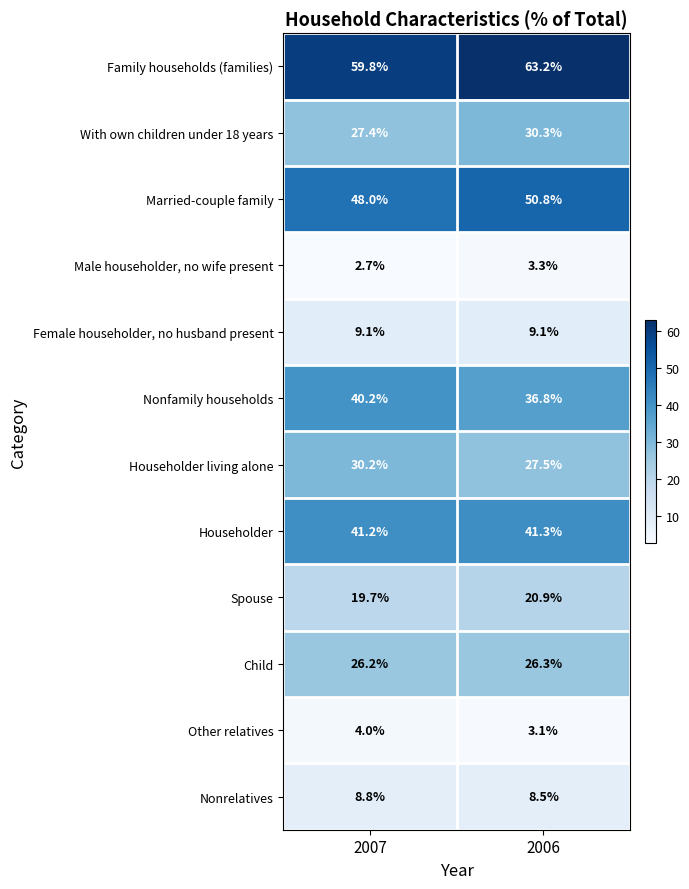

List the series in order of their peak value, highest first.

Family households (families), Married-couple family, Householder, Nonfamily households, With own children under 18 years, Householder living alone, Child, Spouse, Female householder, no husband present, Nonrelatives, Other relatives, Male householder, no wife present